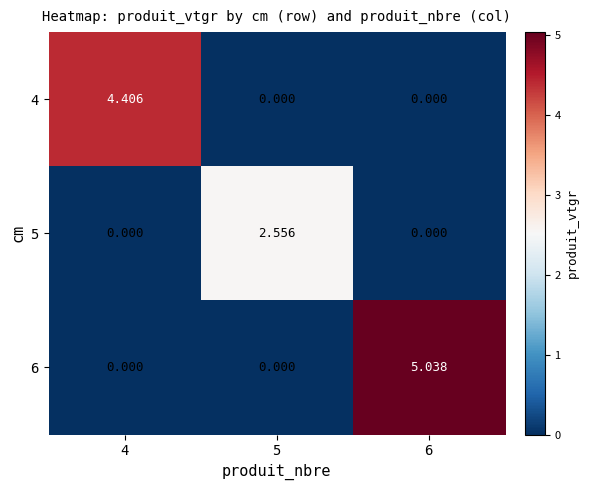

Is the value of 6 at 5 greater than the value of 5 at 5?

No